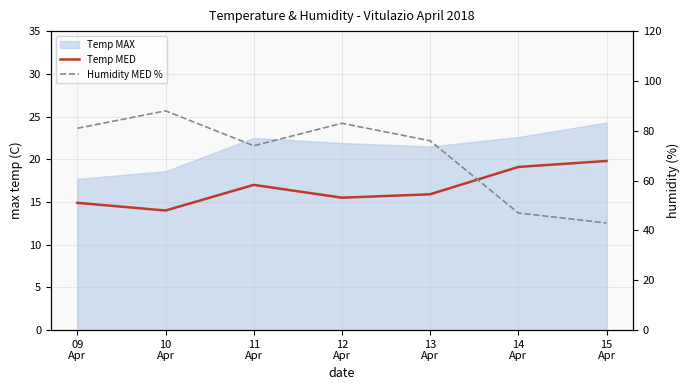

What is the average value of the Temp MED series?

16.6